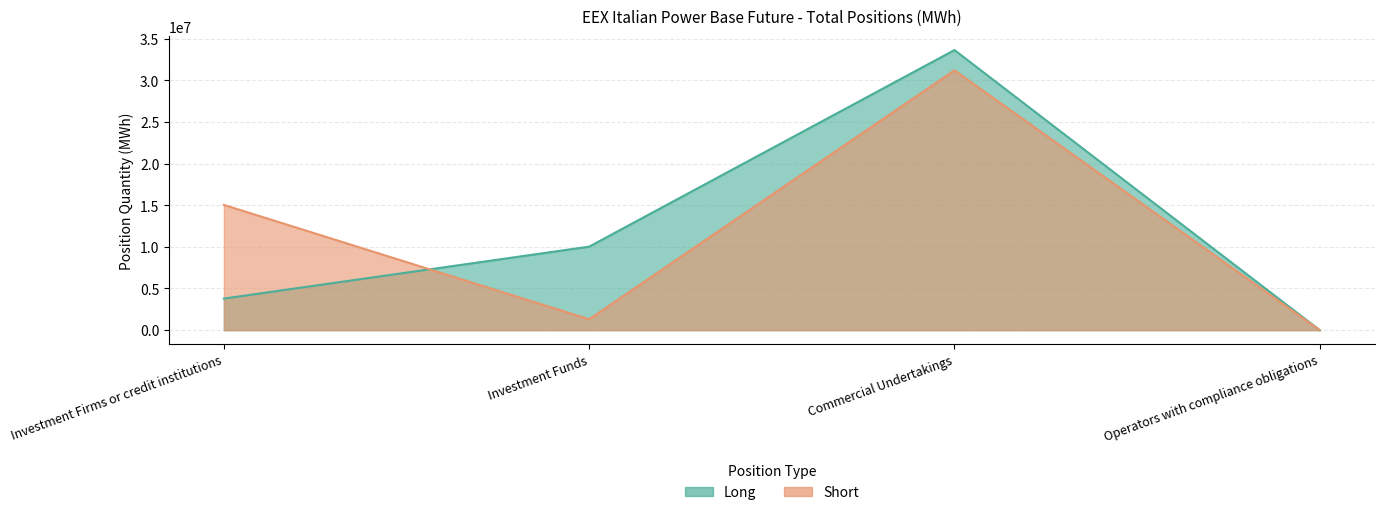

Which series ends up on top after the final intersection of Short and Long?

Long